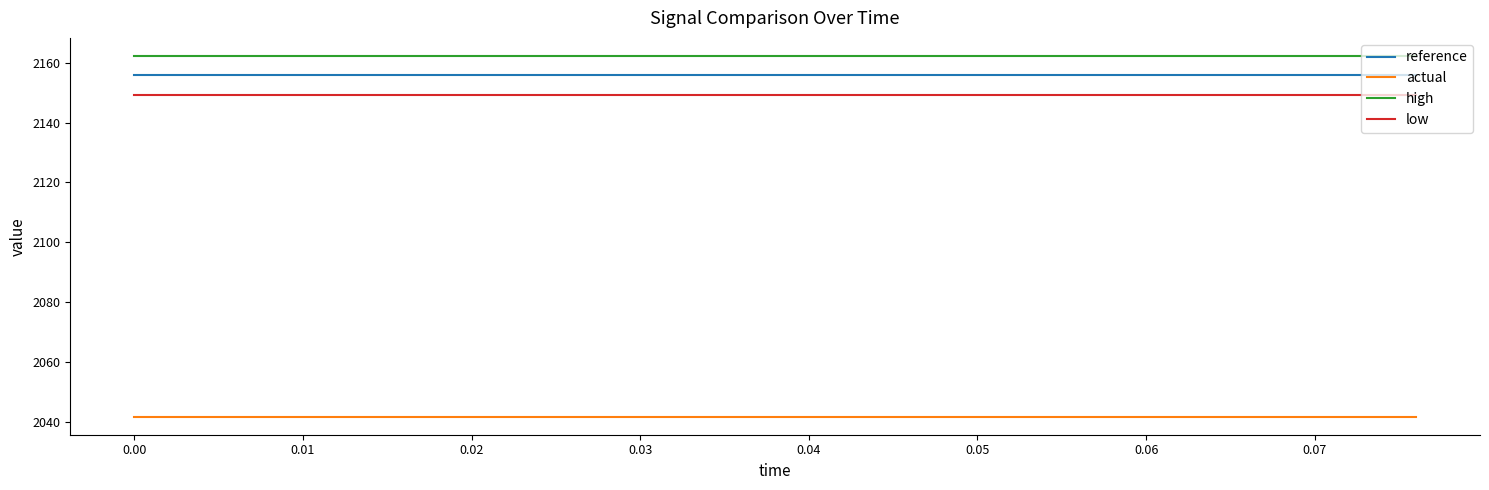

What is the maximum value shown in the chart?

2162.2